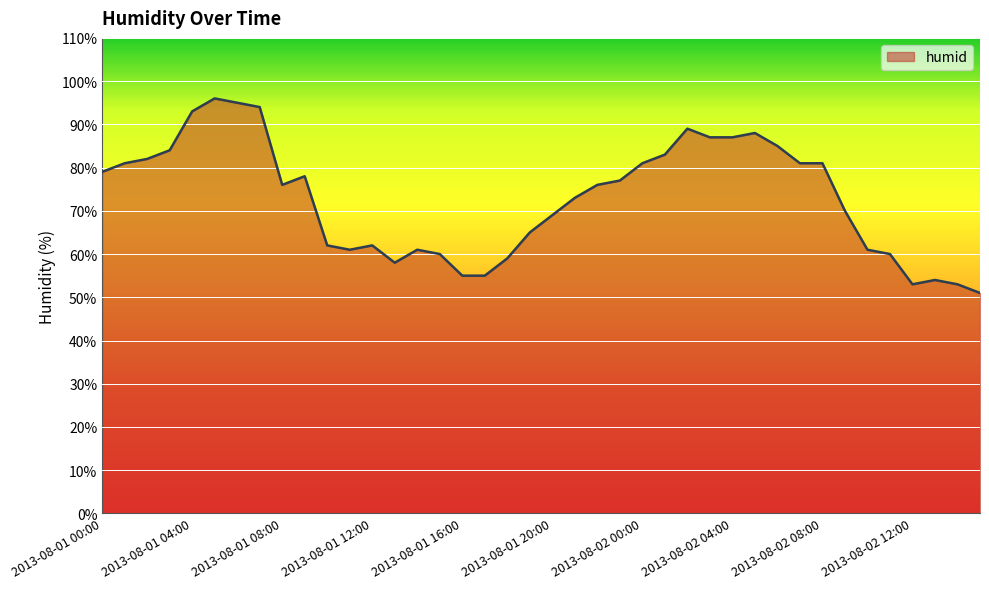

What is the maximum value shown in the chart?

96